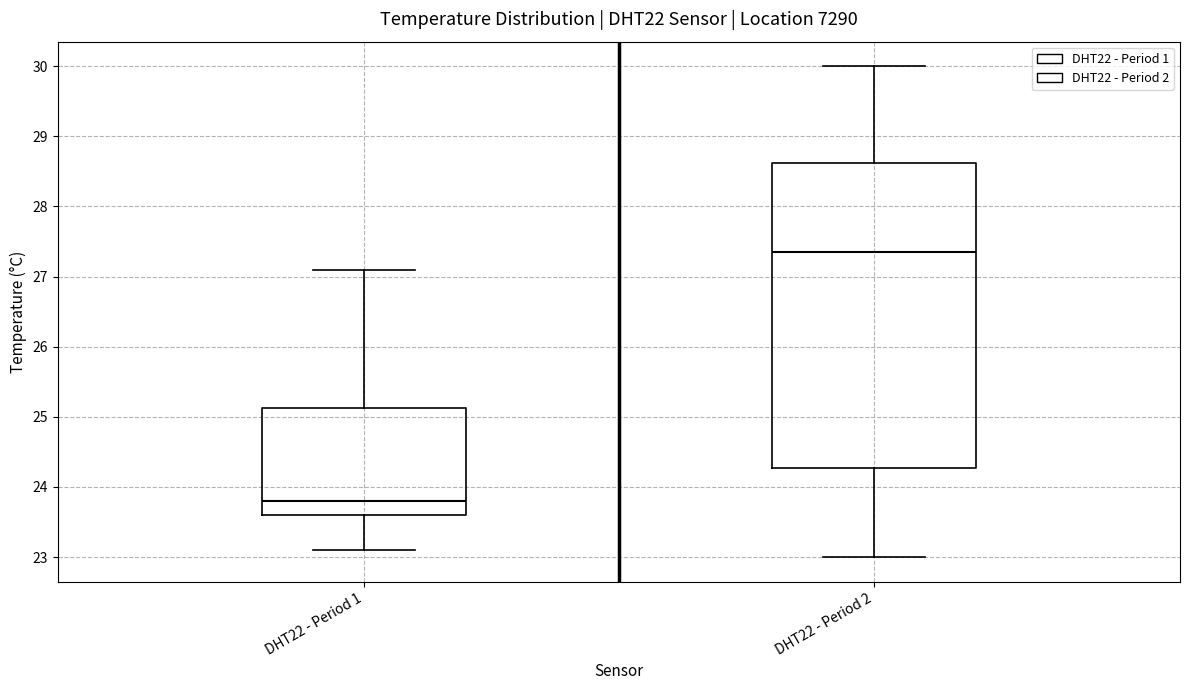

Which box is the tallest, from its lower edge to its upper edge?

DHT22 - Period 2